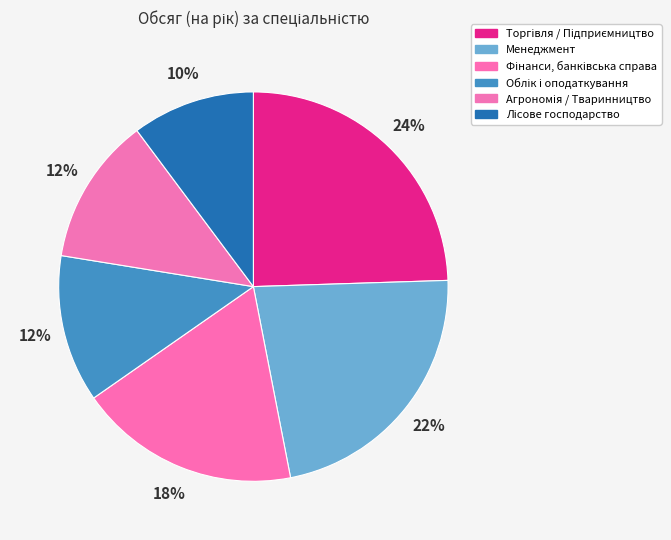

To the nearest percent, what is the difference between the largest and smallest slice percentages?

14%